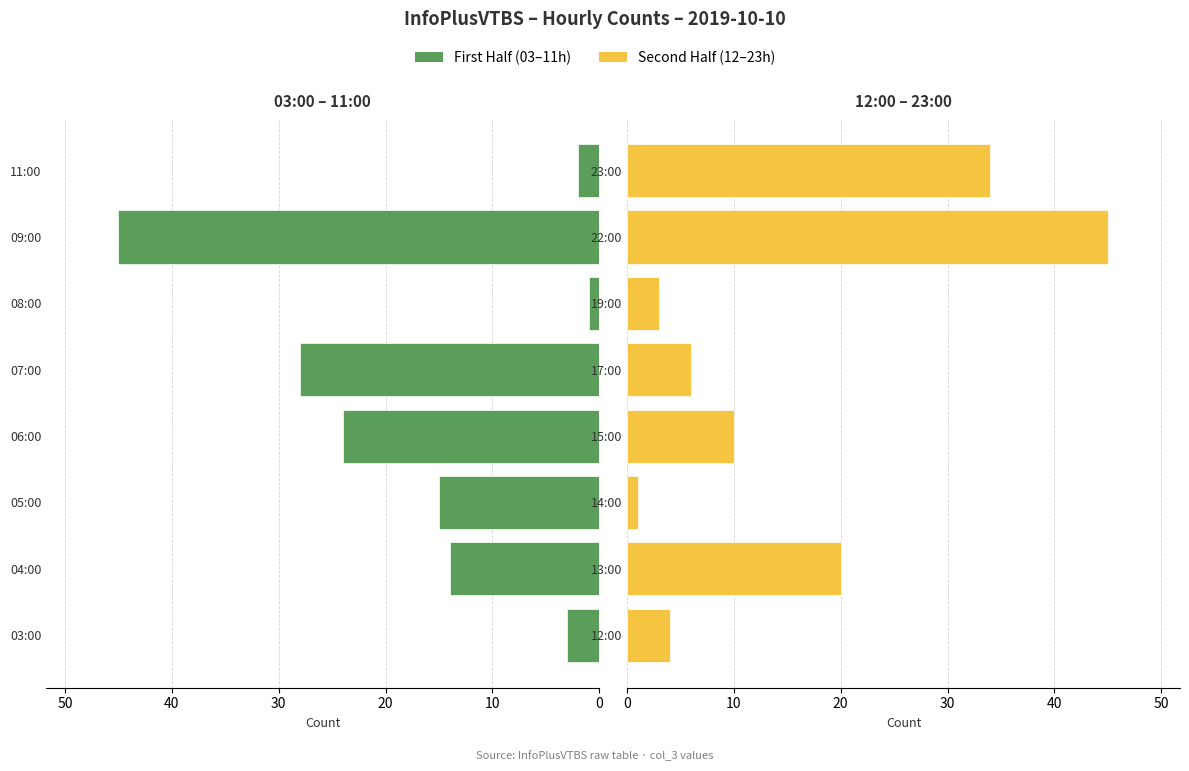

At how many categories does at least one series exceed 17?

5